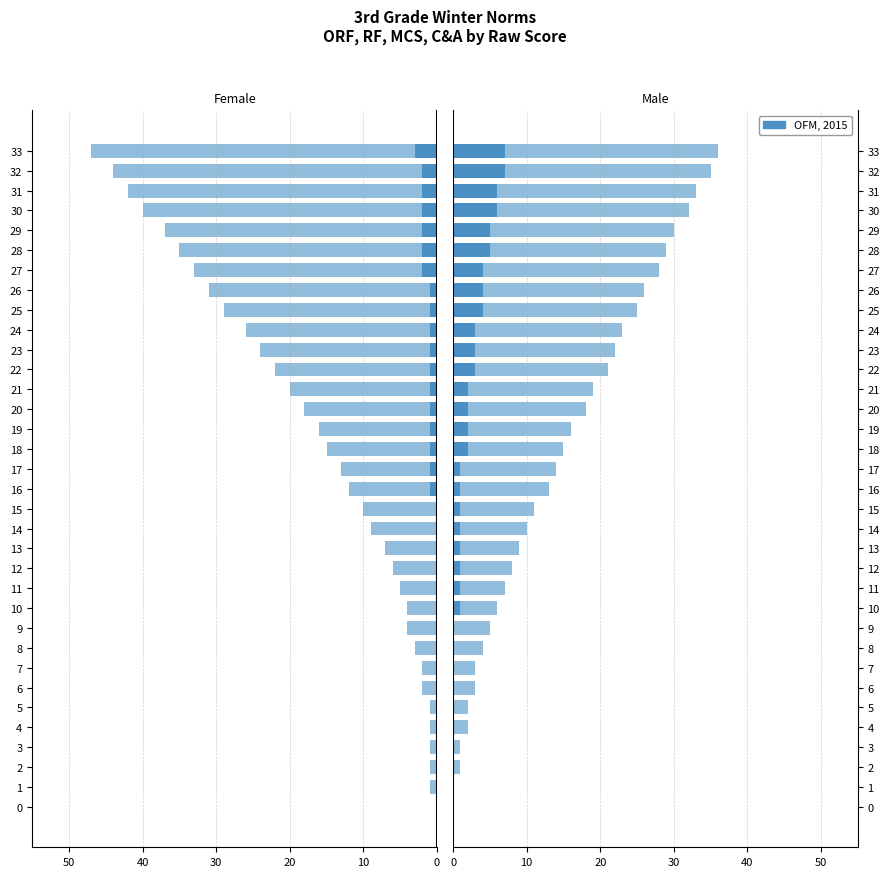

What is the difference between the maximum and second lowest values in the RF series?

44